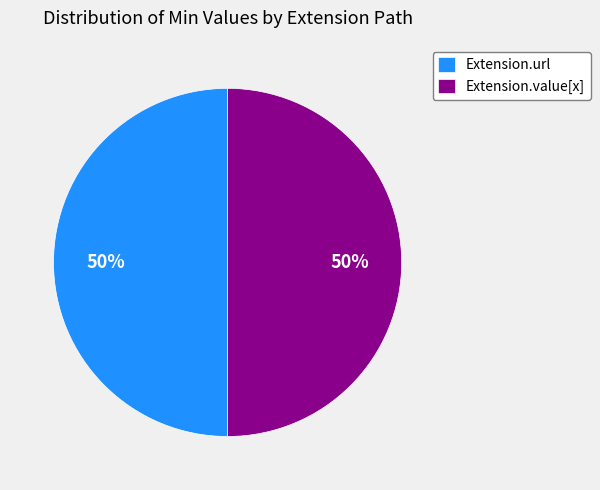

To the nearest percent, what is the average slice percentage?

50%